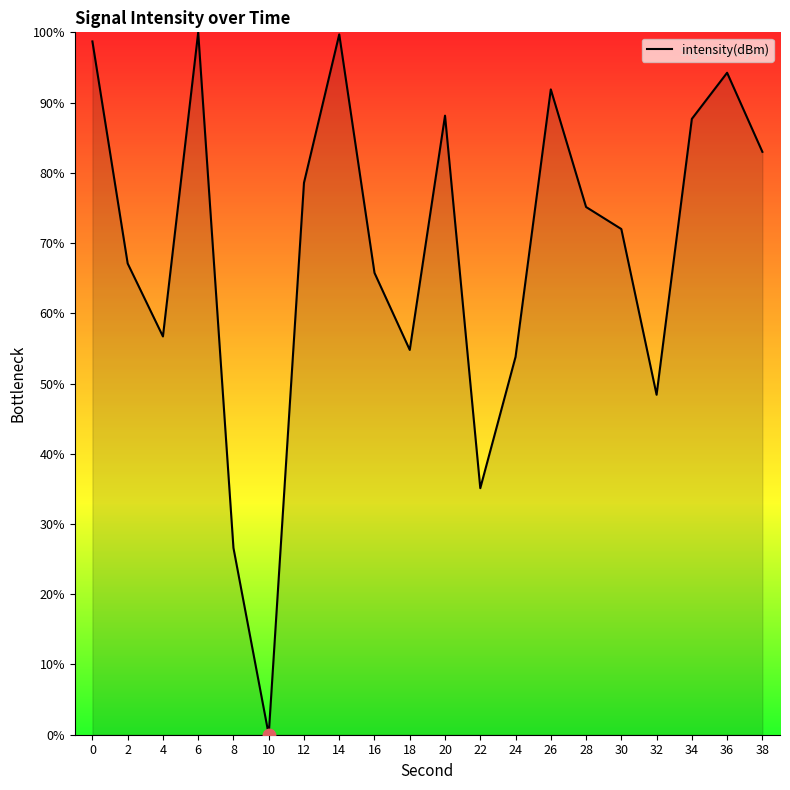

Between 26 and 36, which is larger?

36